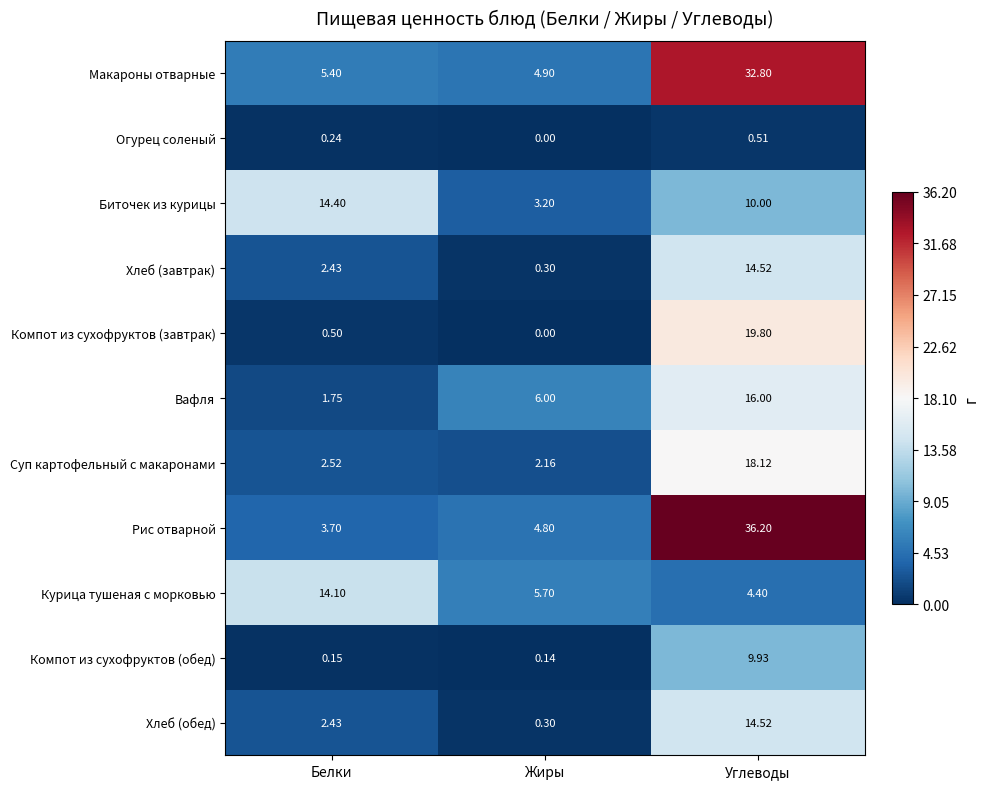

At which label does Хлеб (обед) reach its minimum?

Жиры